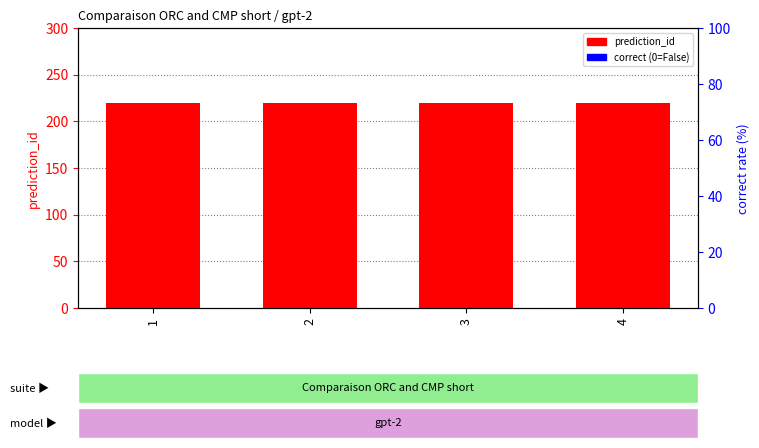

How many categories are shown in the chart?

4